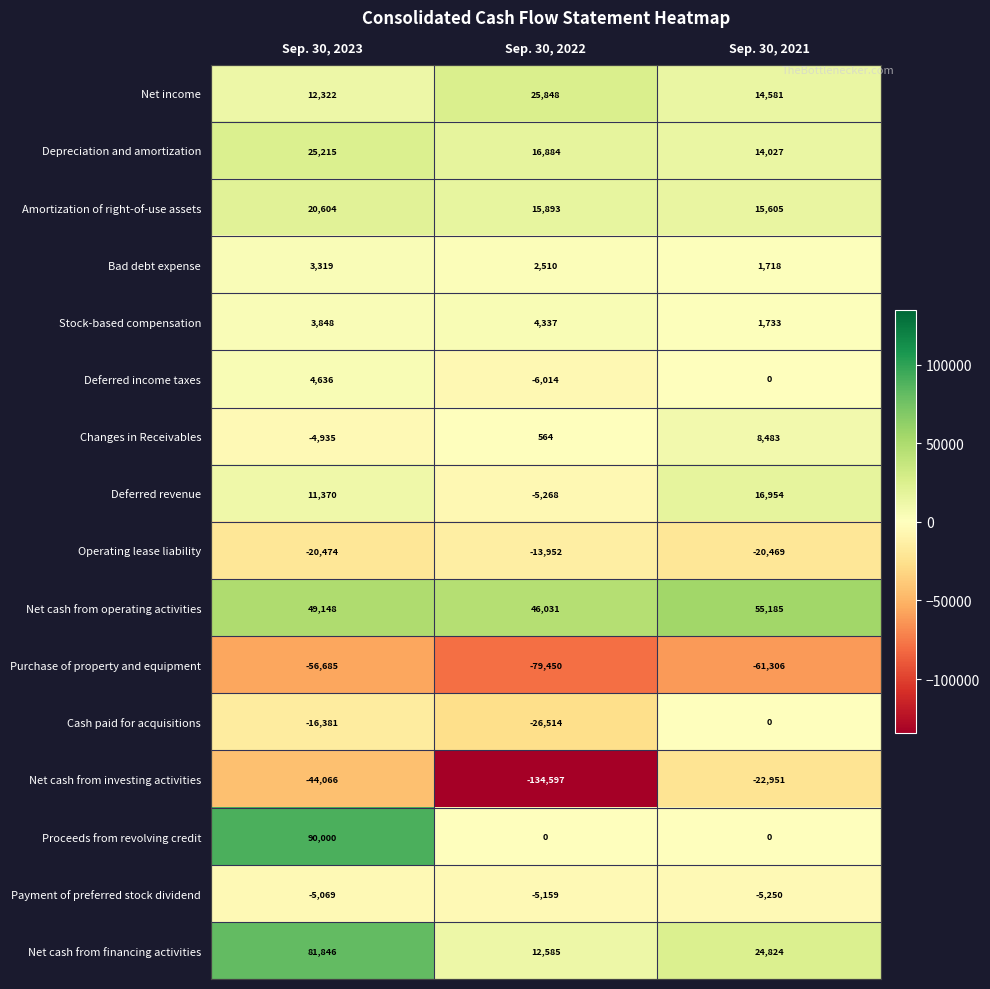

At Sep. 30, 2023, list the series in order from largest to smallest.

Proceeds from revolving credit, Net cash from financing activities, Net cash from operating activities, Depreciation and amortization, Amortization of right-of-use assets, Net income, Deferred revenue, Deferred income taxes, Stock-based compensation, Bad debt expense, Changes in Receivables, Payment of preferred stock dividend, Cash paid for acquisitions, Operating lease liability, Net cash from investing activities, Purchase of property and equipment